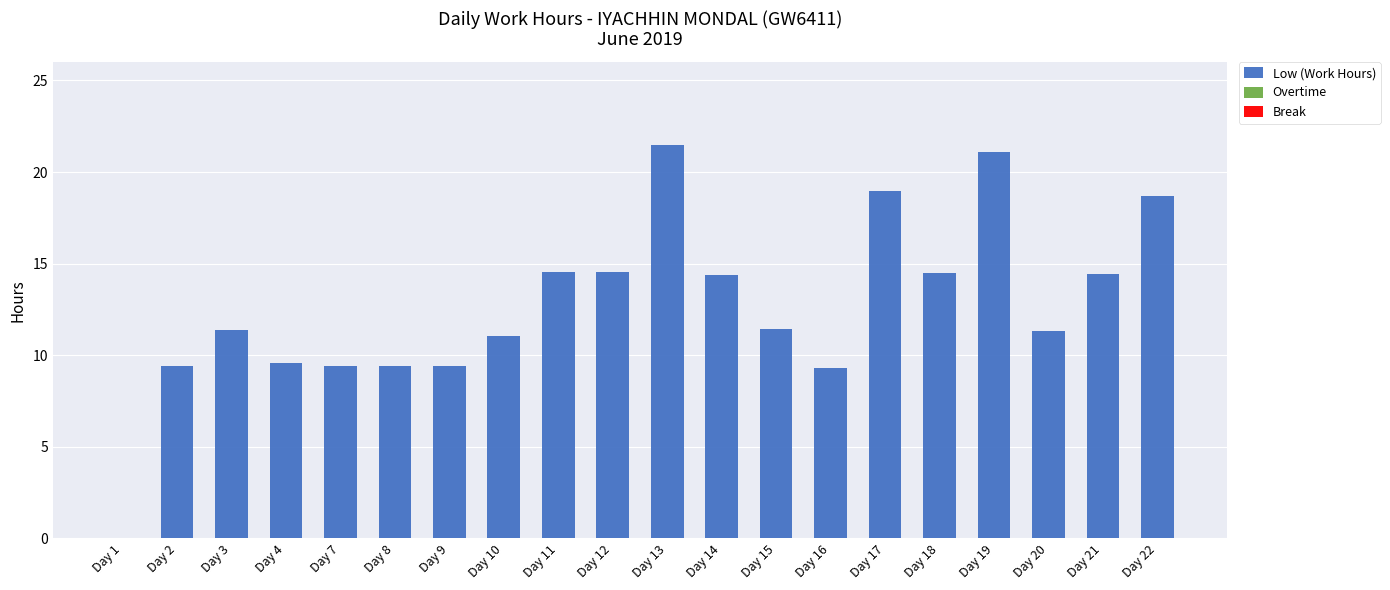

The value at Day 10 is 11.0. True or false?

True